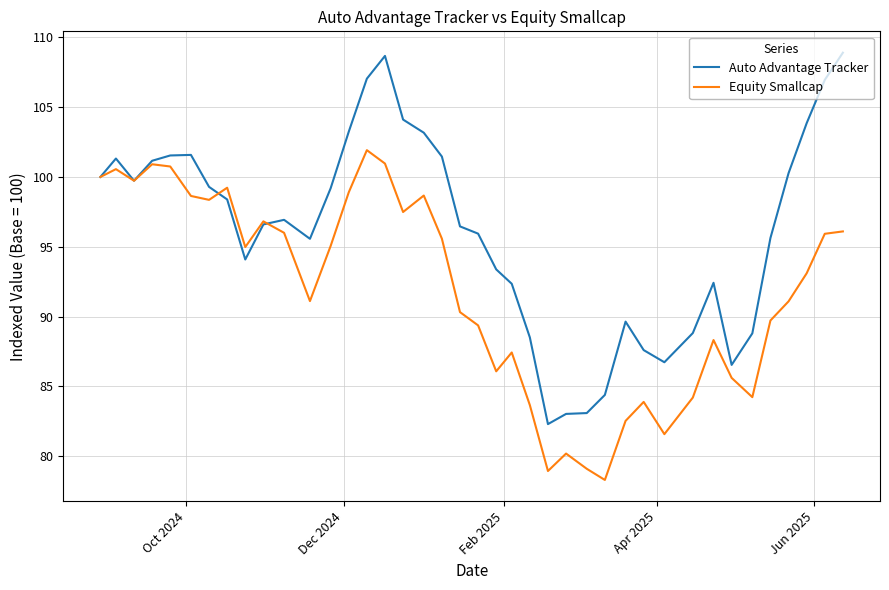

List the series in order of their peak value, highest first.

Auto Advantage Tracker, Equity Smallcap